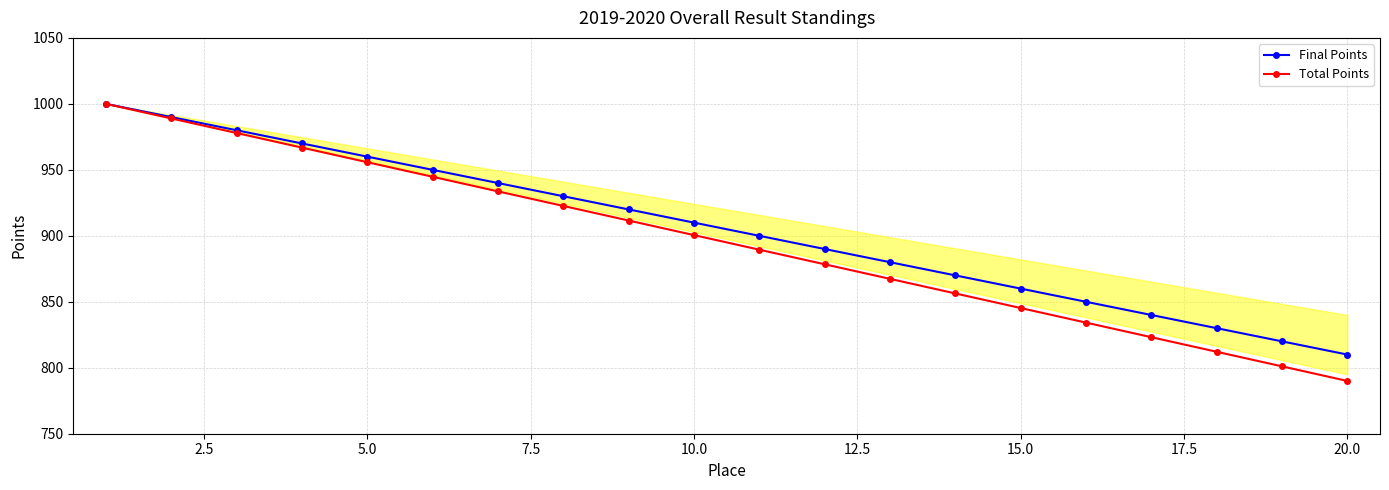

What is the approximate value of Total Points at 5.0?

955.8